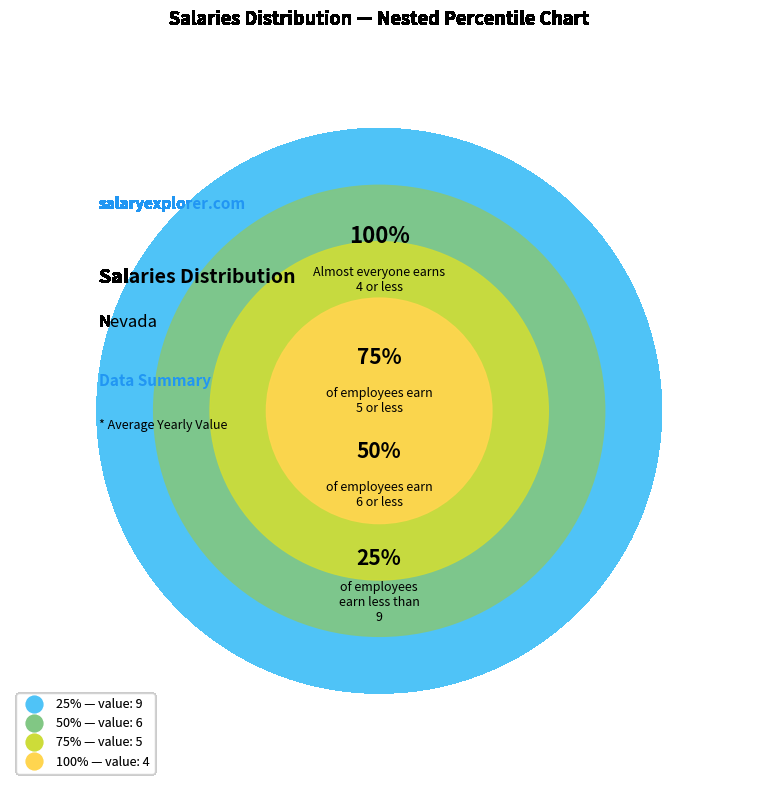

Does 1 account for over 50% of the chart?

No